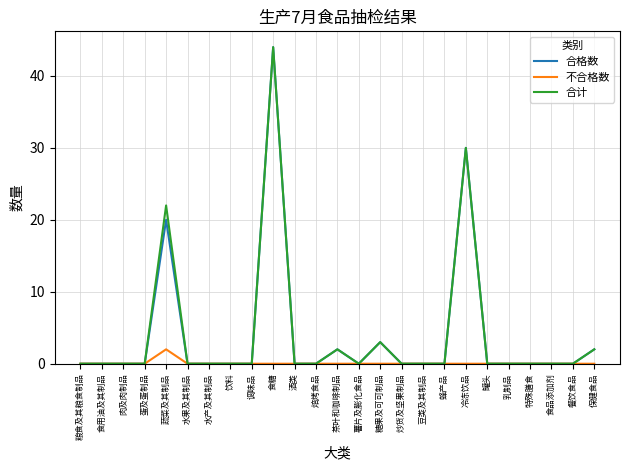

What position from the left is 保健食品?

25